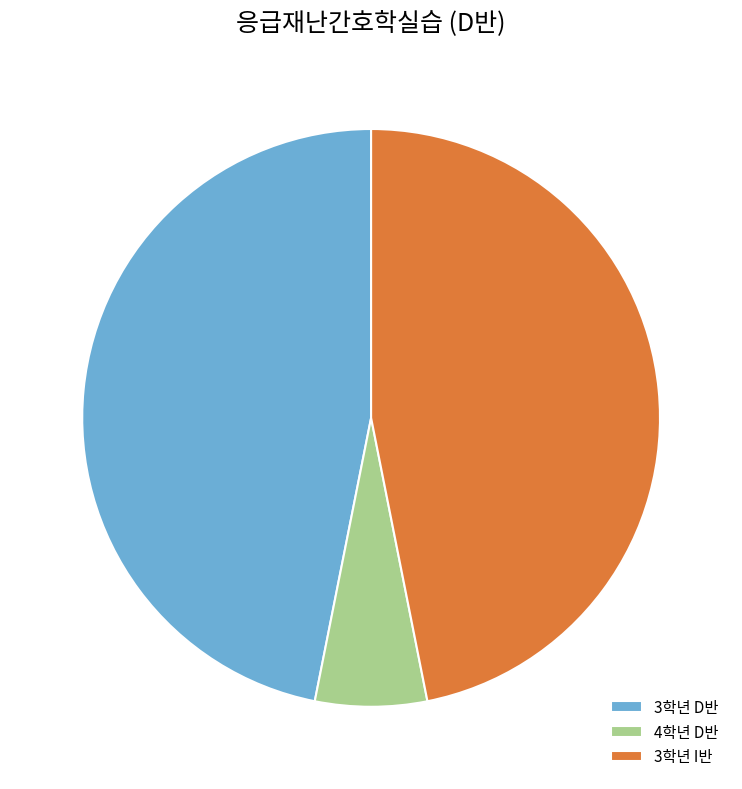

True or false: 3학년 I반 accounts for 47% of the total.

True